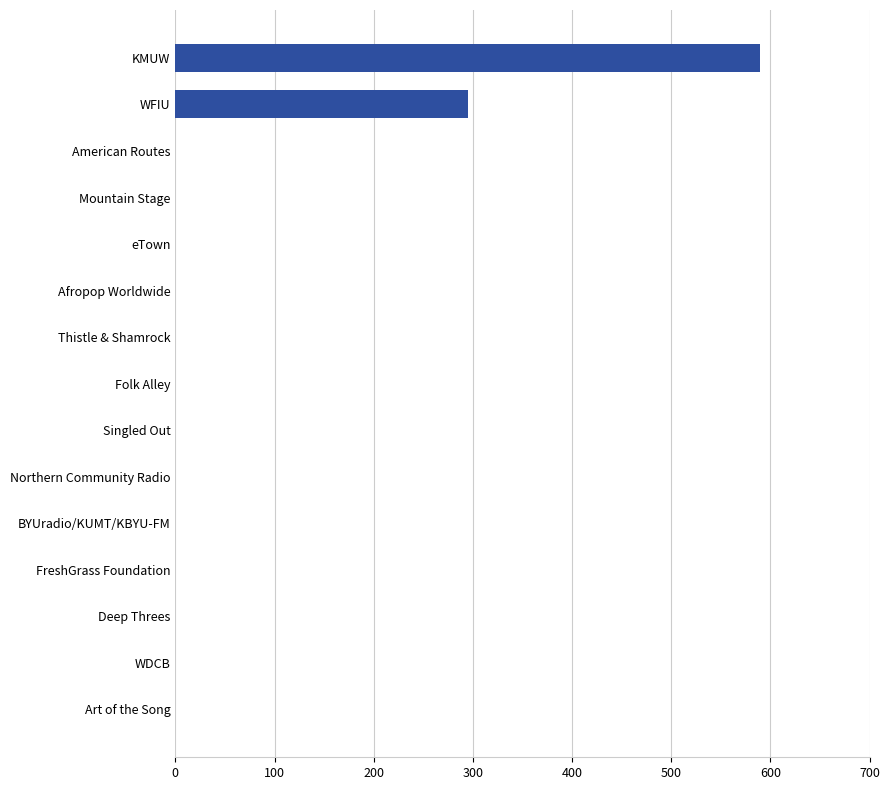

The value at KMUW is 1054. True or false?

False